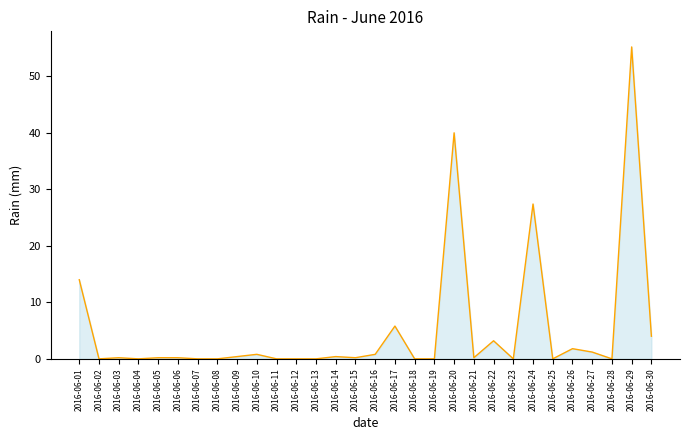

What is the sum of the values at 2016-06-25 and 2016-06-06?

0.2